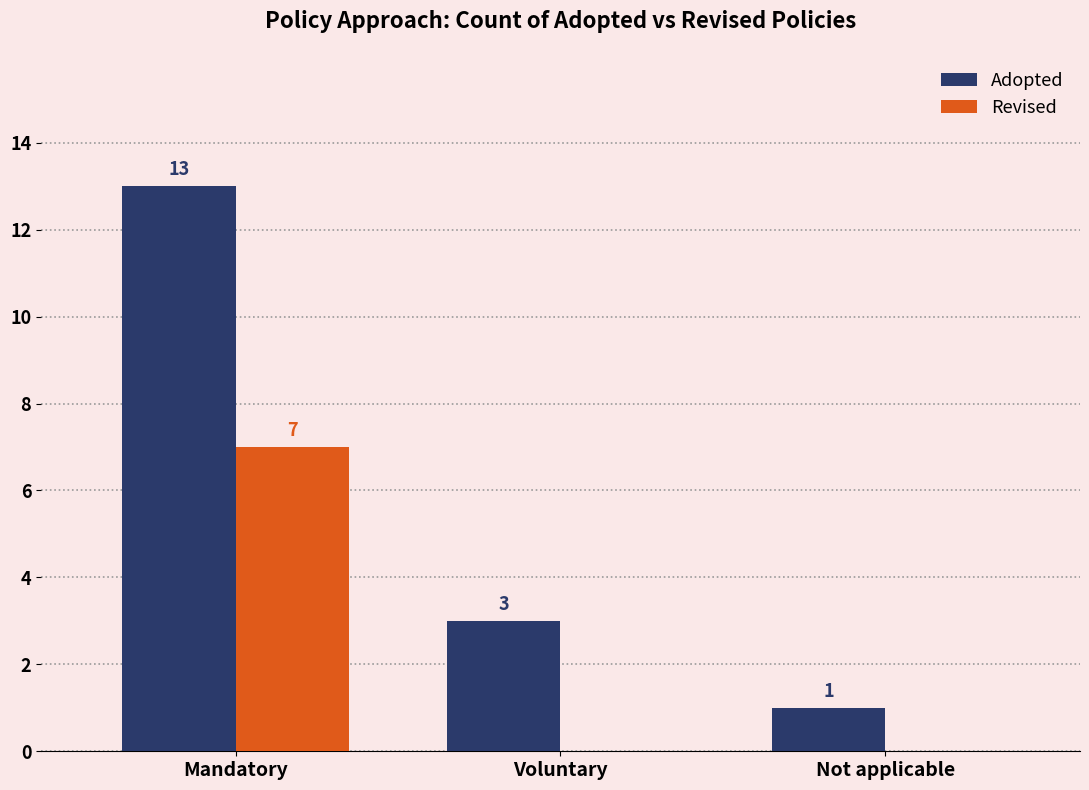

What is the sum of all Adopted values?

17